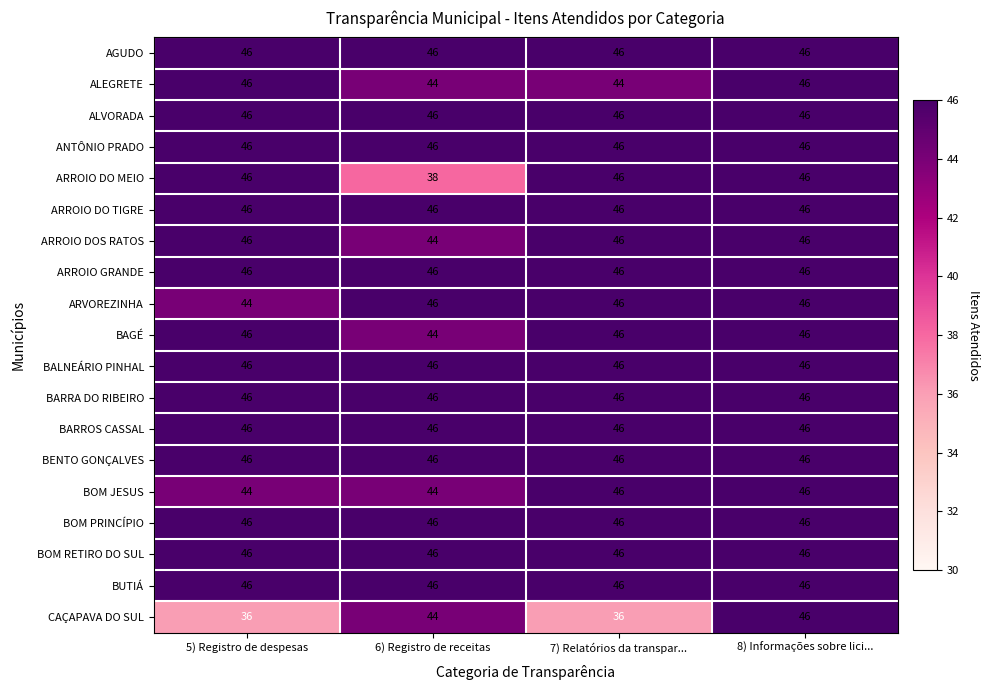

How many series are shown in this chart?

19